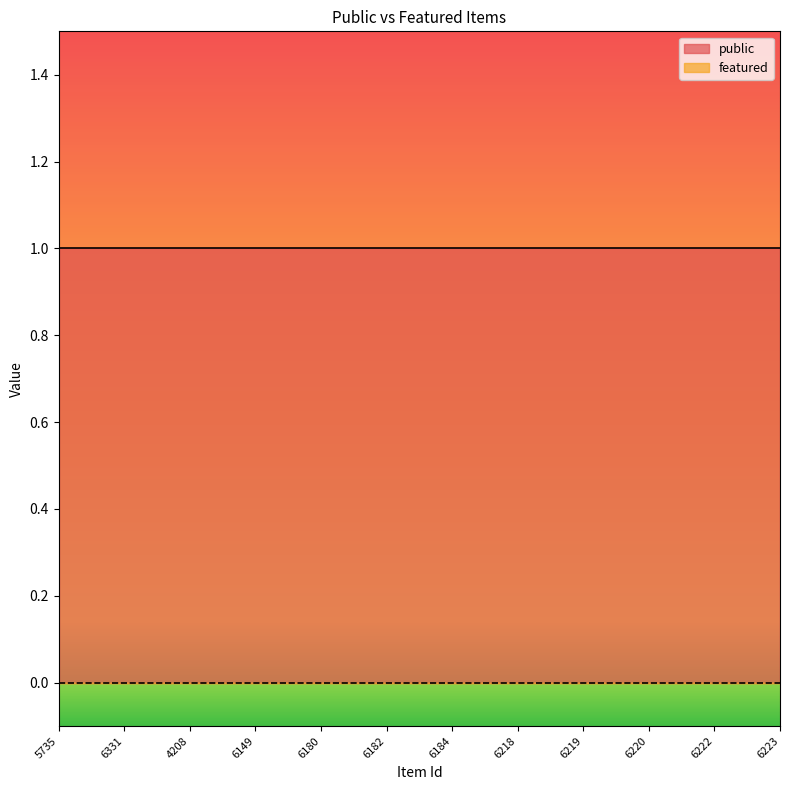

What is the maximum value shown in the chart?

1